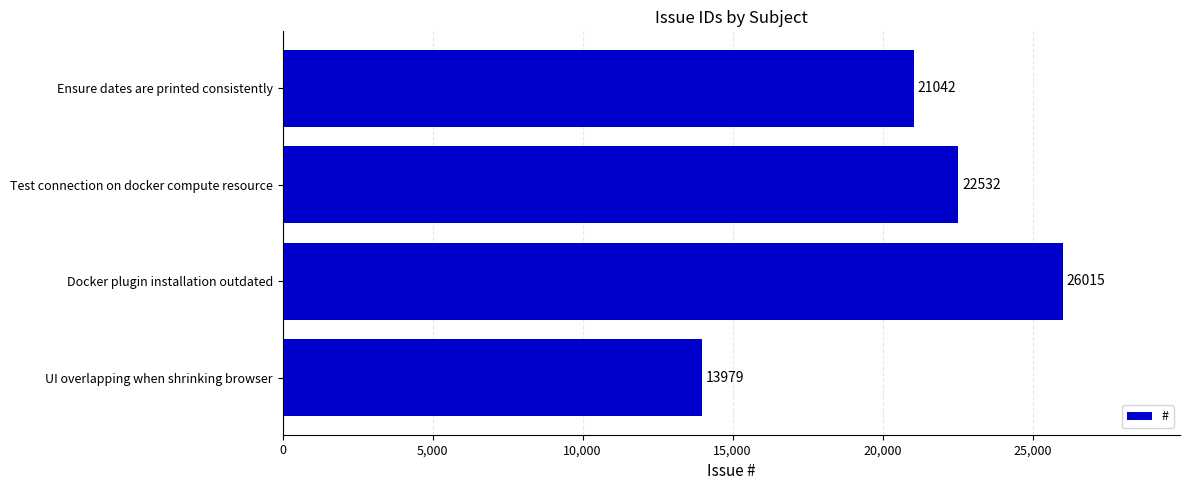

How many values are between 21042 and 26015?

3